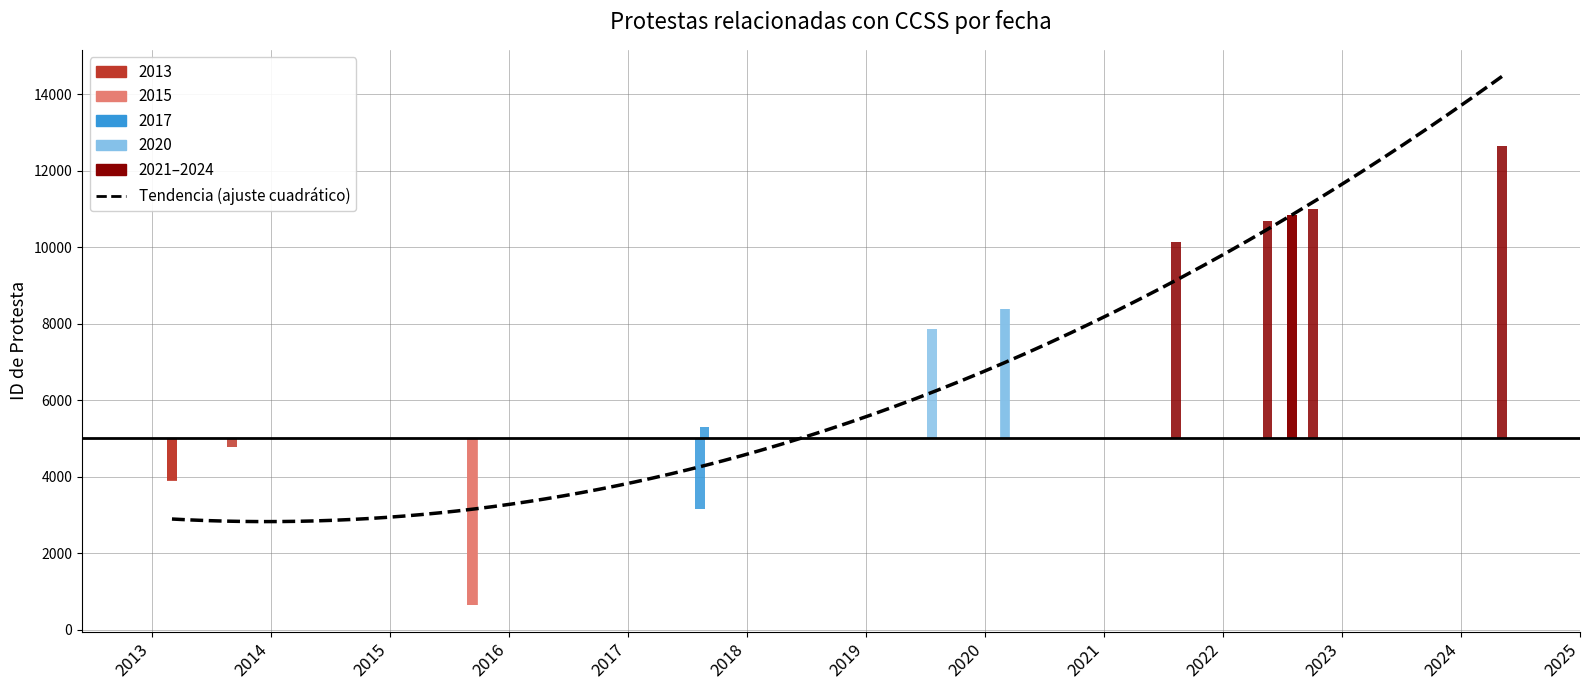

What is the change in value from 2015-09-10 to 2024-05-07?

+11989